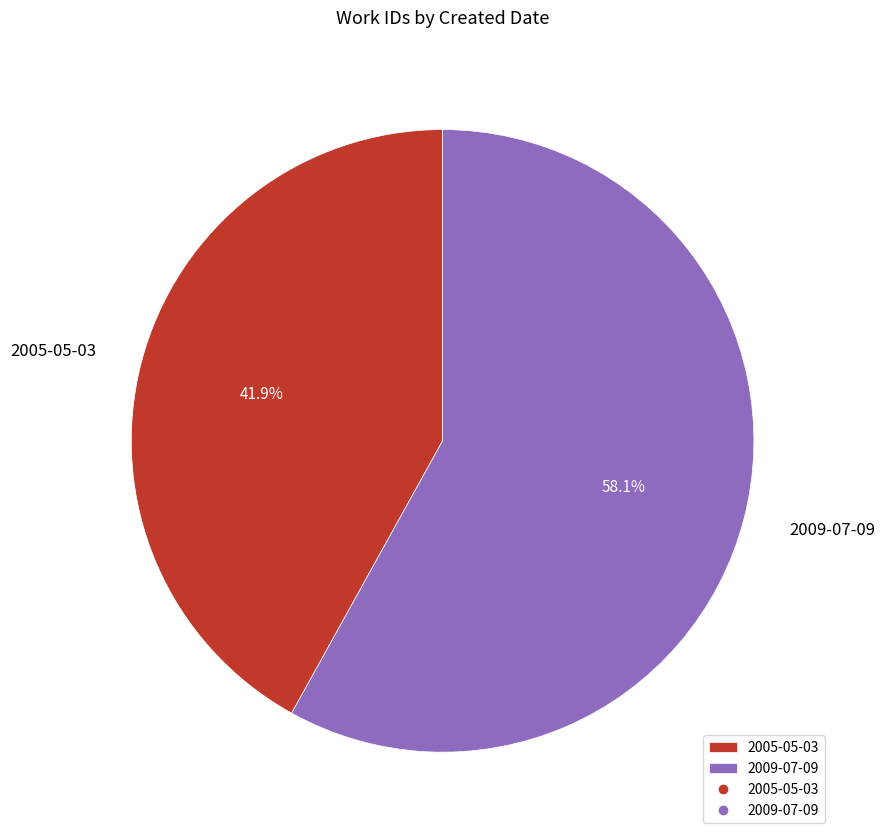

Which category has the biggest portion of the pie?

2009-07-09